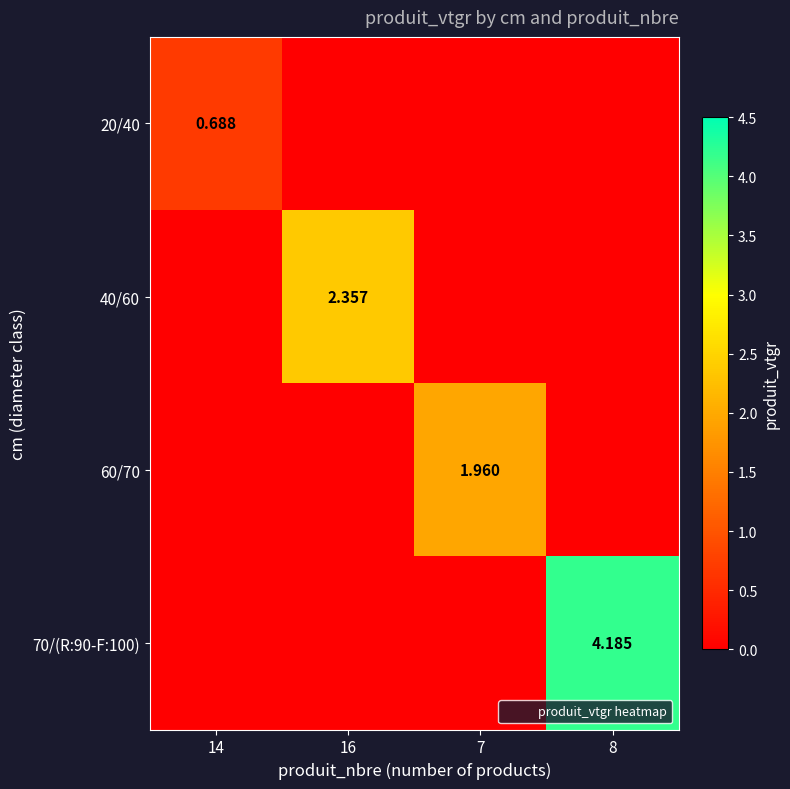

Between 16 and 7, which is larger?

16